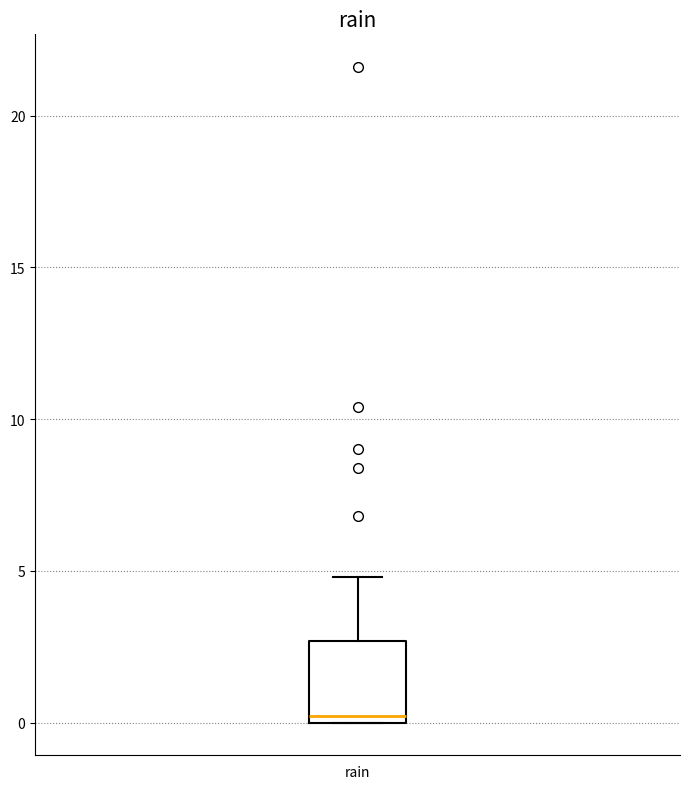

Read this box plot against the y-axis: the position of the median line, the range covered by the box, and the ends of both whiskers. The values are not printed on the chart, so give them approximately, as read against the axis.

median 0.0 (just above the box's lower edge), box 0.0 to 2.5, whiskers 0.0 to 5.0